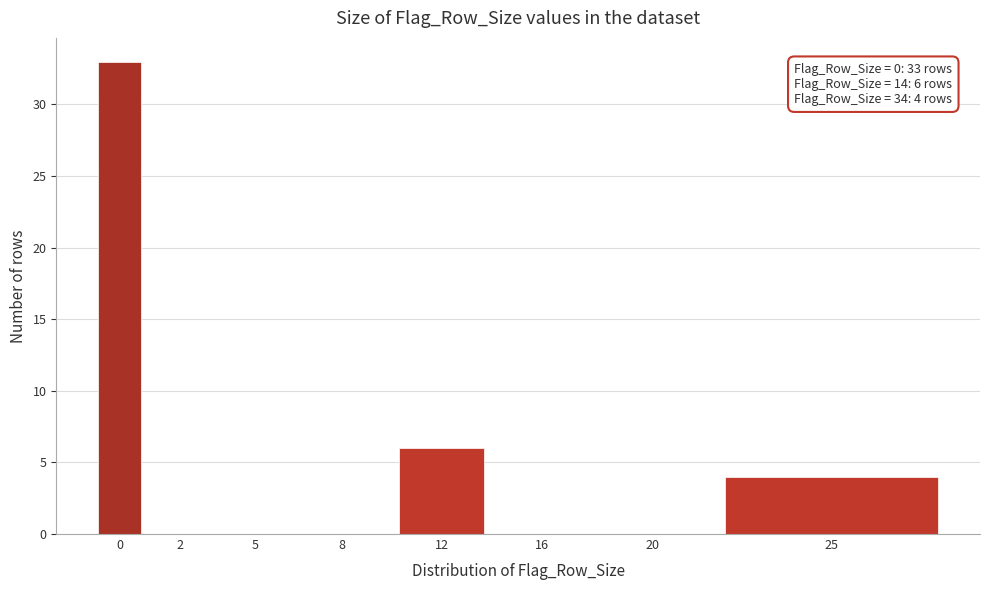

Reading left to right, transcribe all the data shown in this chart.

0=33	2=0	5=0	8=0	12=6	16=0	20=0	25=4